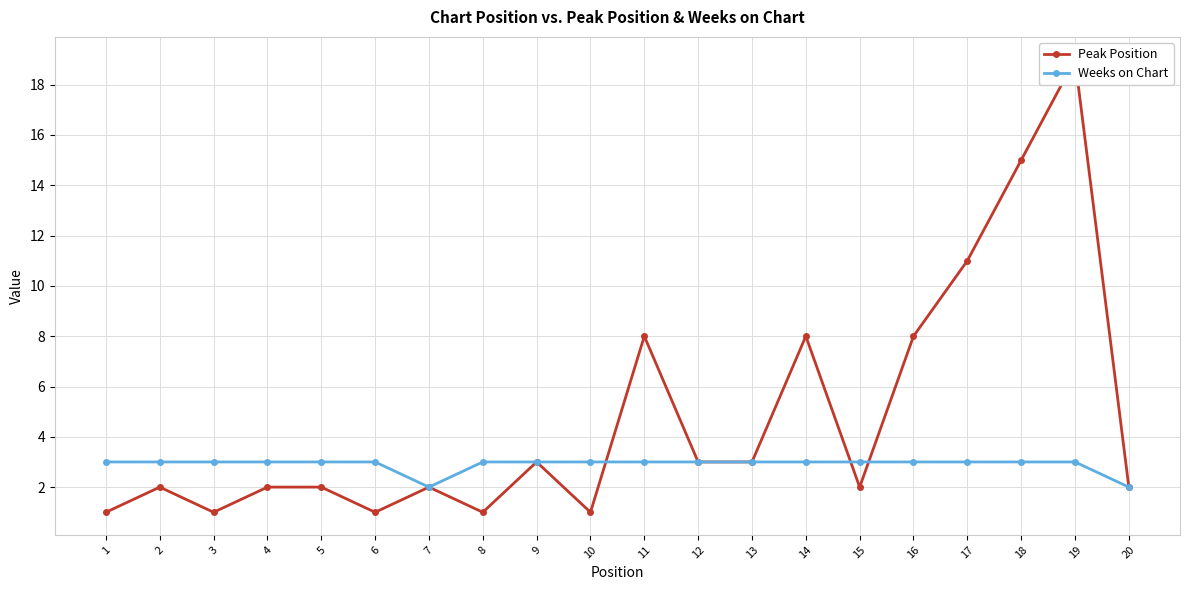

What is the sum of all Weeks on Chart values?

58